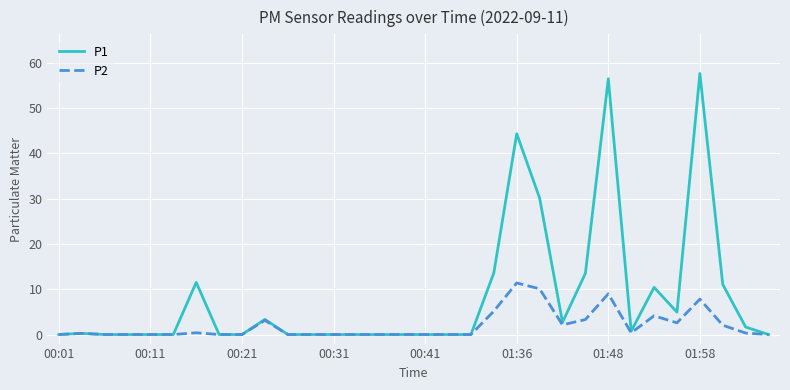

Which series has the largest range (max minus min)?

P1